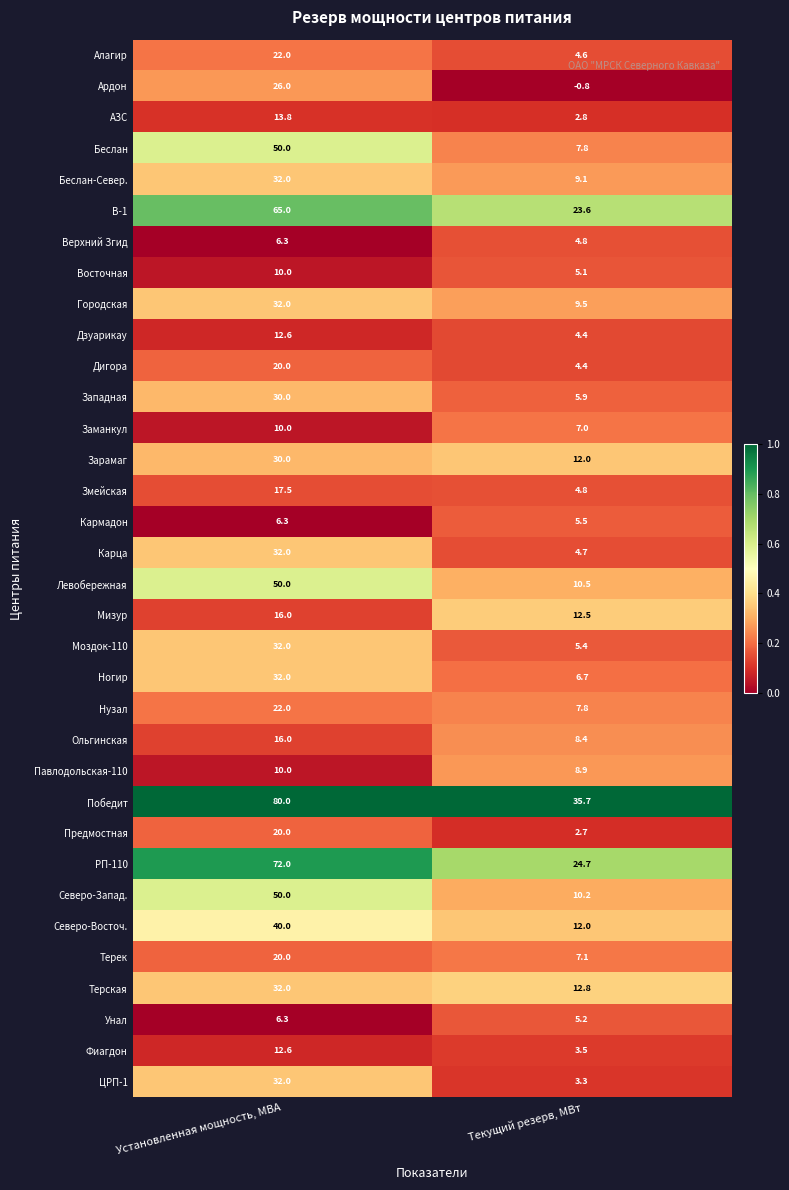

The value of Заманкул at Текущий резерв, МВт is 7.0. True or false?

True